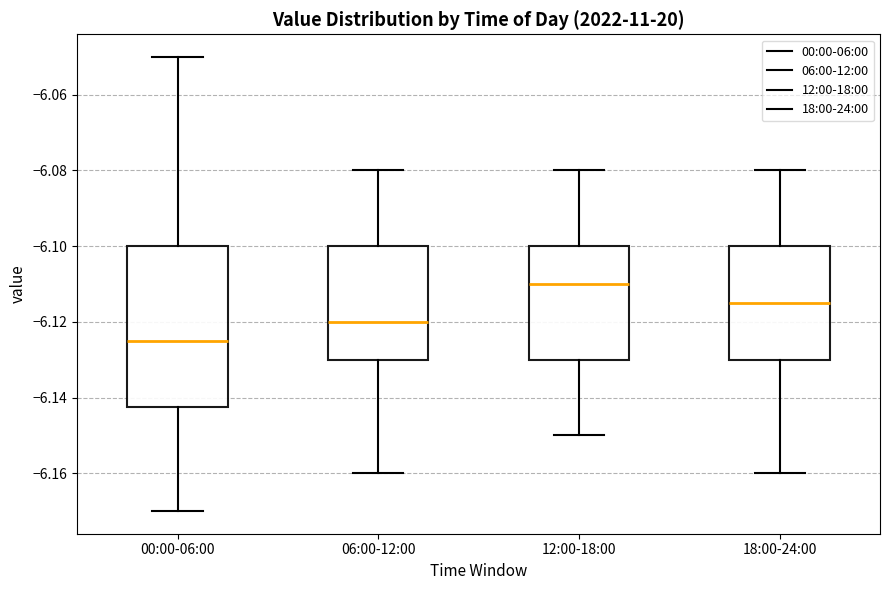

Where does the lower whisker of the box for 12:00-18:00 end on the y-axis? The values are not printed on the chart, so give them approximately, as read against the axis.

-6.150